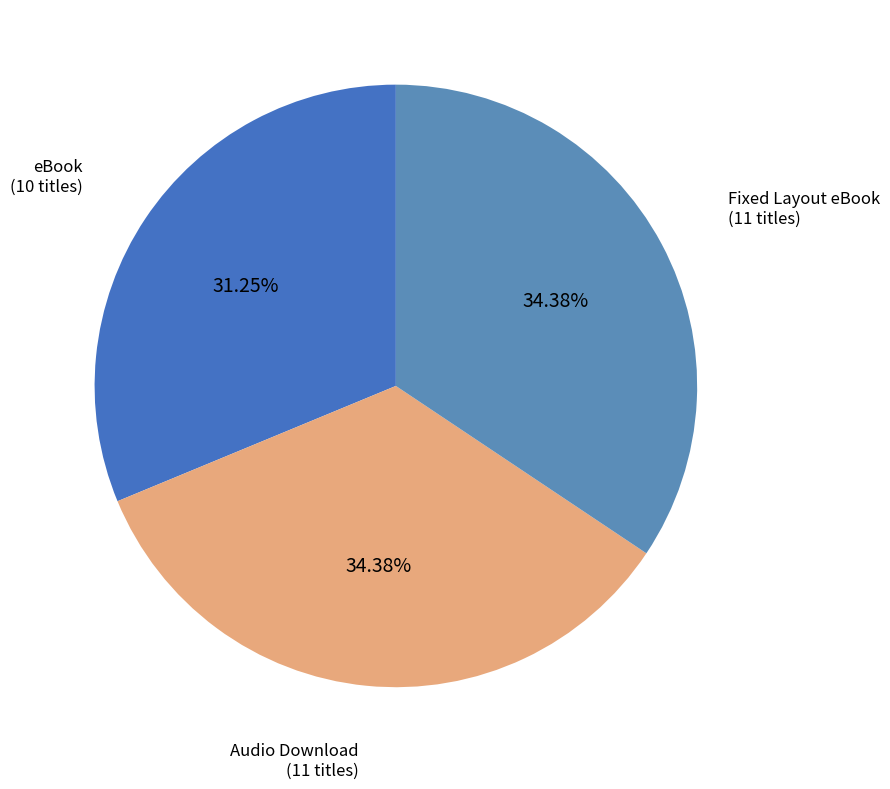

How many slices are in this pie chart?

3